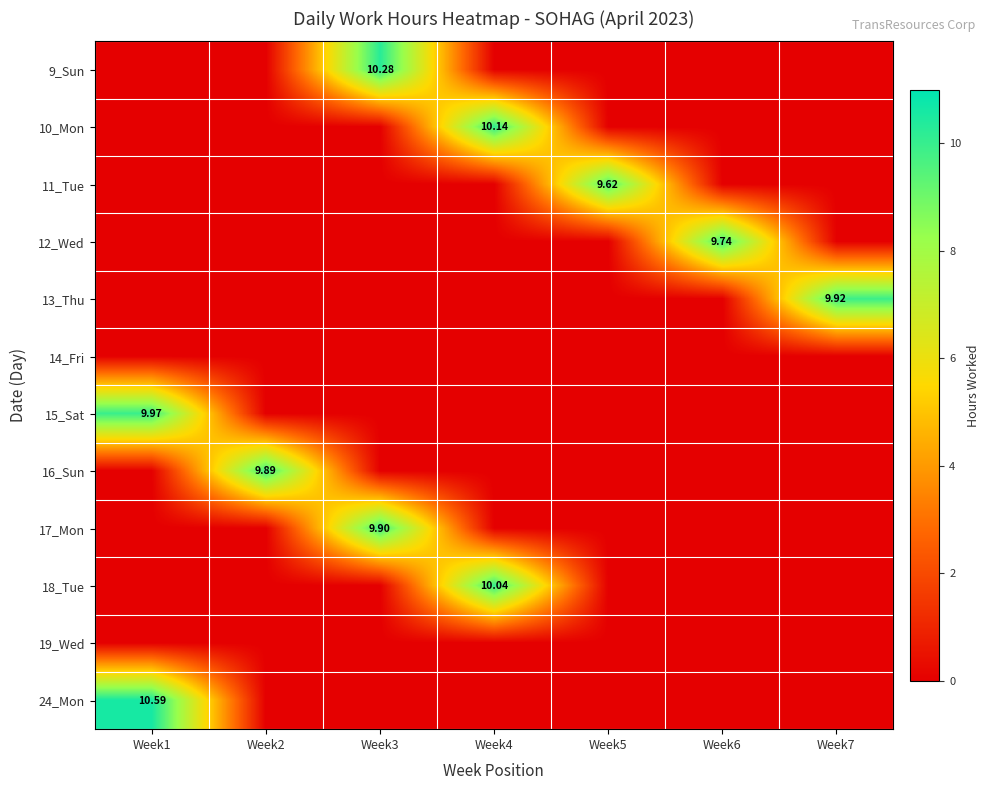

What is the average value of the 18_Tue series?

1.4